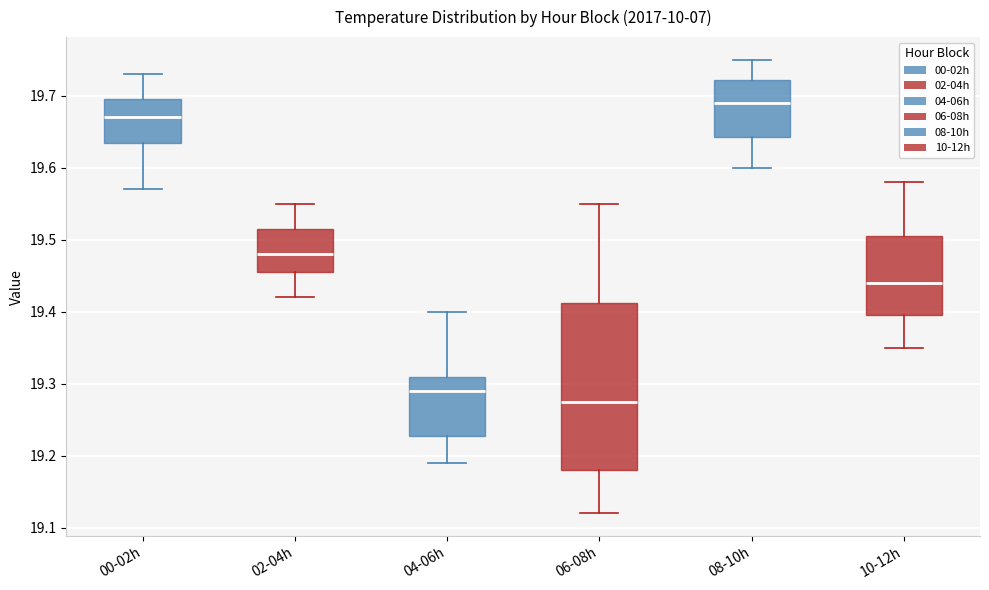

Where does the upper whisker of the box for 08-10h end on the y-axis? The values are not printed on the chart, so give them approximately, as read against the axis.

19.75